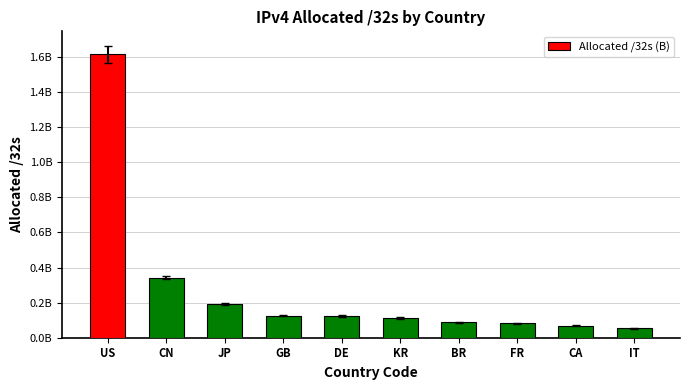

Where is the data nearest to the value 834310096?

CN